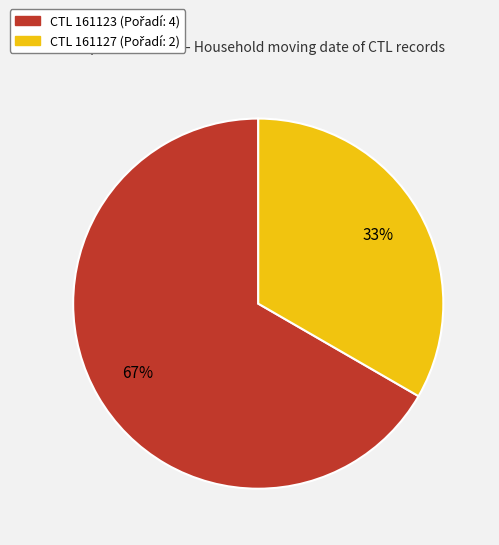

Is there any slice that represents more than half of the pie?

Yes